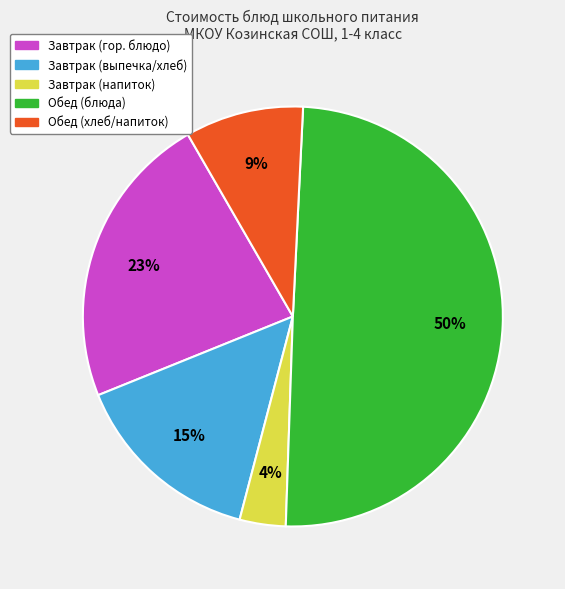

To the nearest percent, what is the average slice percentage?

20%